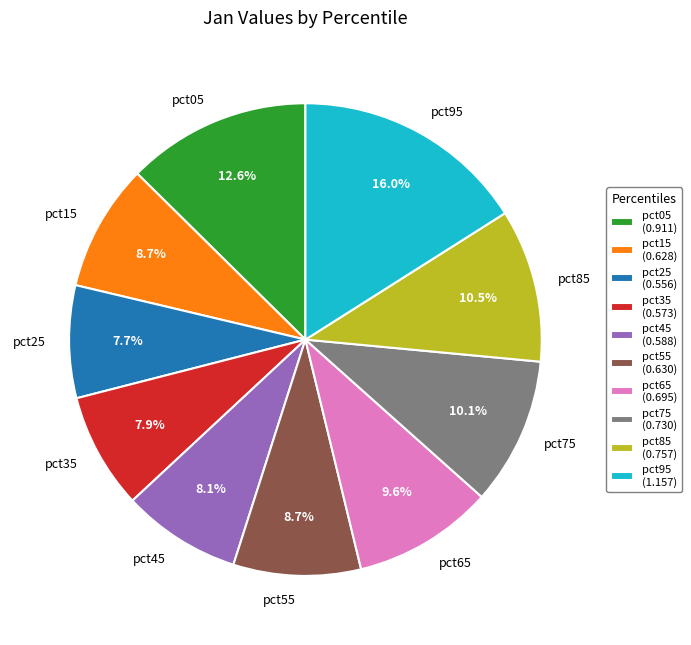

To the nearest percent, what is the difference between the largest and smallest slice percentages?

8%